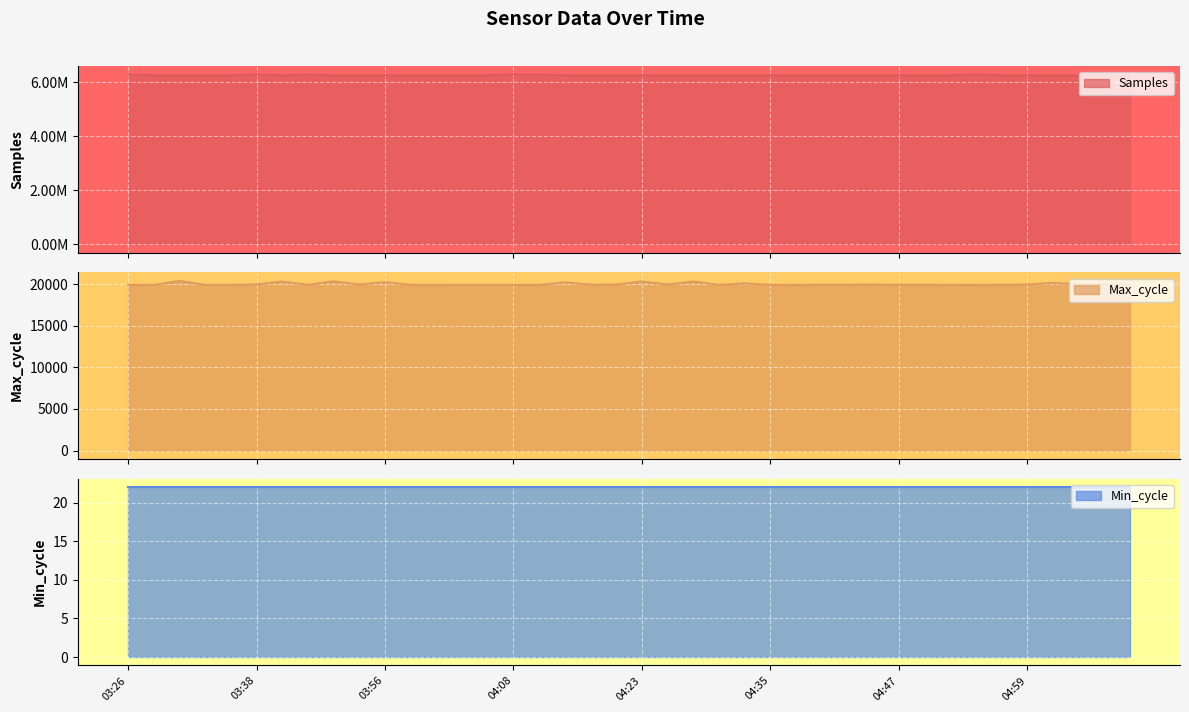

What is the label of the 11th point from the left?

03:56